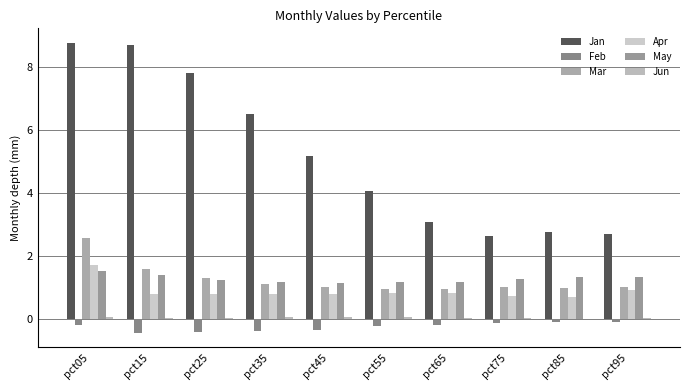

How many values in the Jan series exceed 5?

5